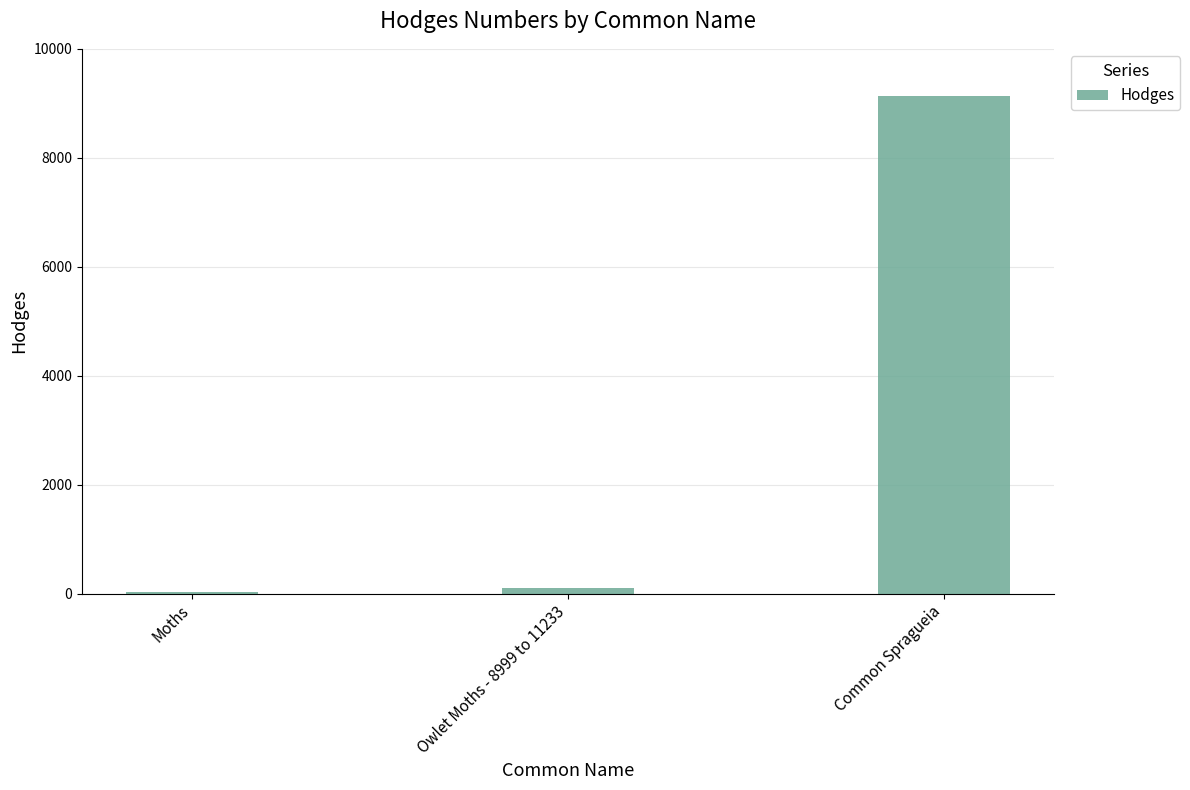

Between Common Spragueia and Owlet Moths - 8999 to 11233, which is larger?

Common Spragueia